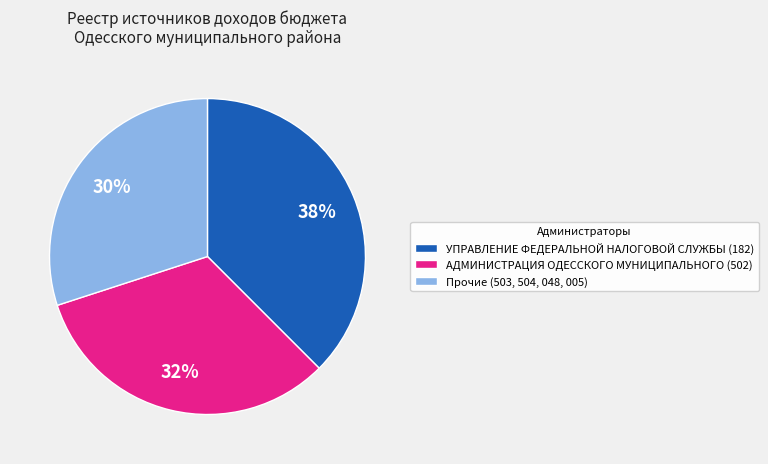

Is Прочие the majority of the pie?

No